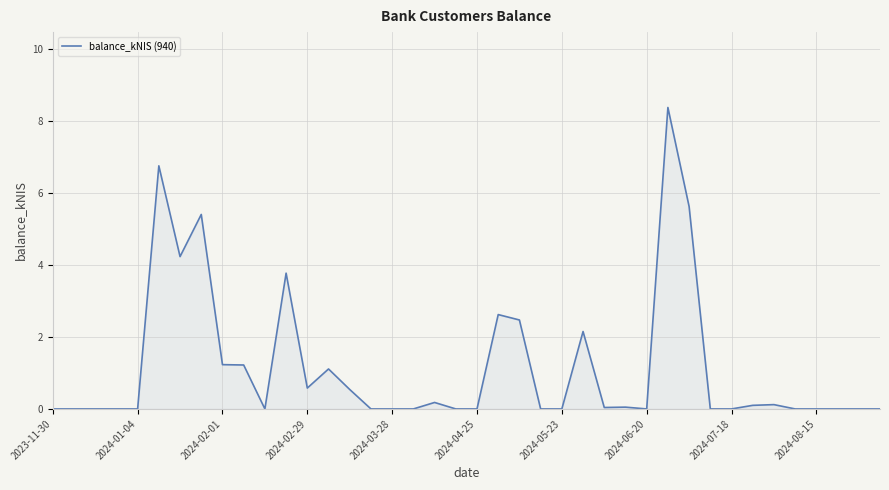

How many lines are shown in the chart?

1